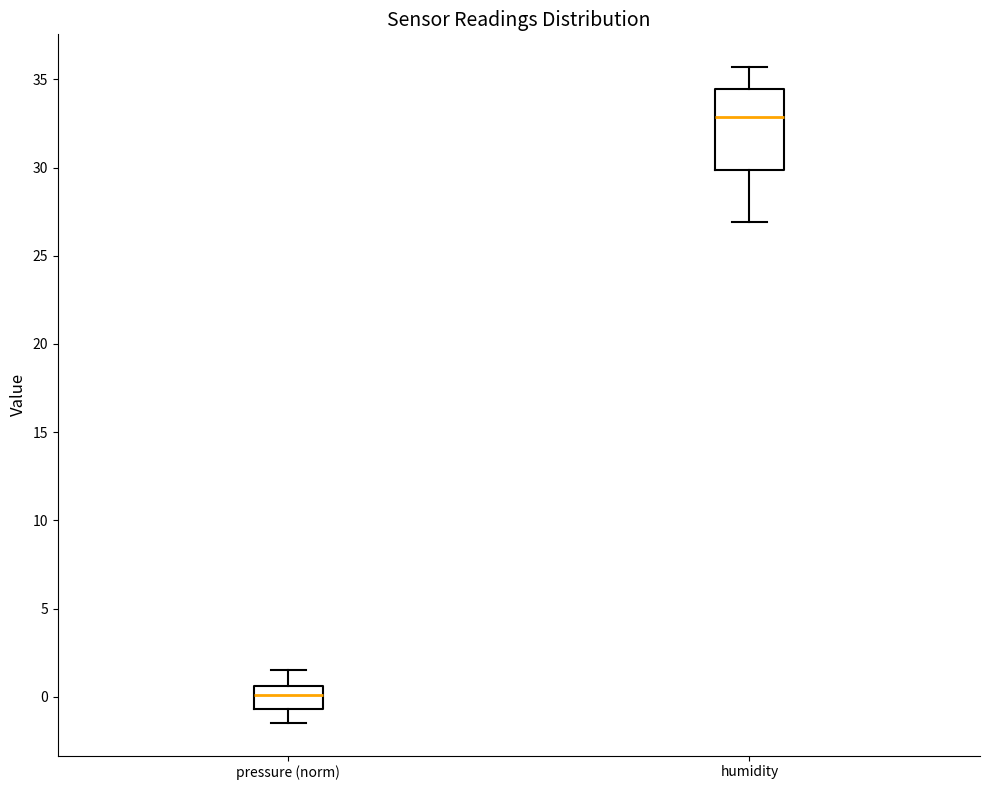

Reading left to right, read every box against the y-axis: the position of its median line, the range the box covers, and the ends of its whiskers. The values are not printed on the chart, so give them approximately, as read against the axis.

pressure (norm): median 0.0, box -0.5 to 0.5, whiskers -1.5 to 1.5
humidity: median 33.0, box 30.0 to 34.5, whiskers 27.0 to 35.5